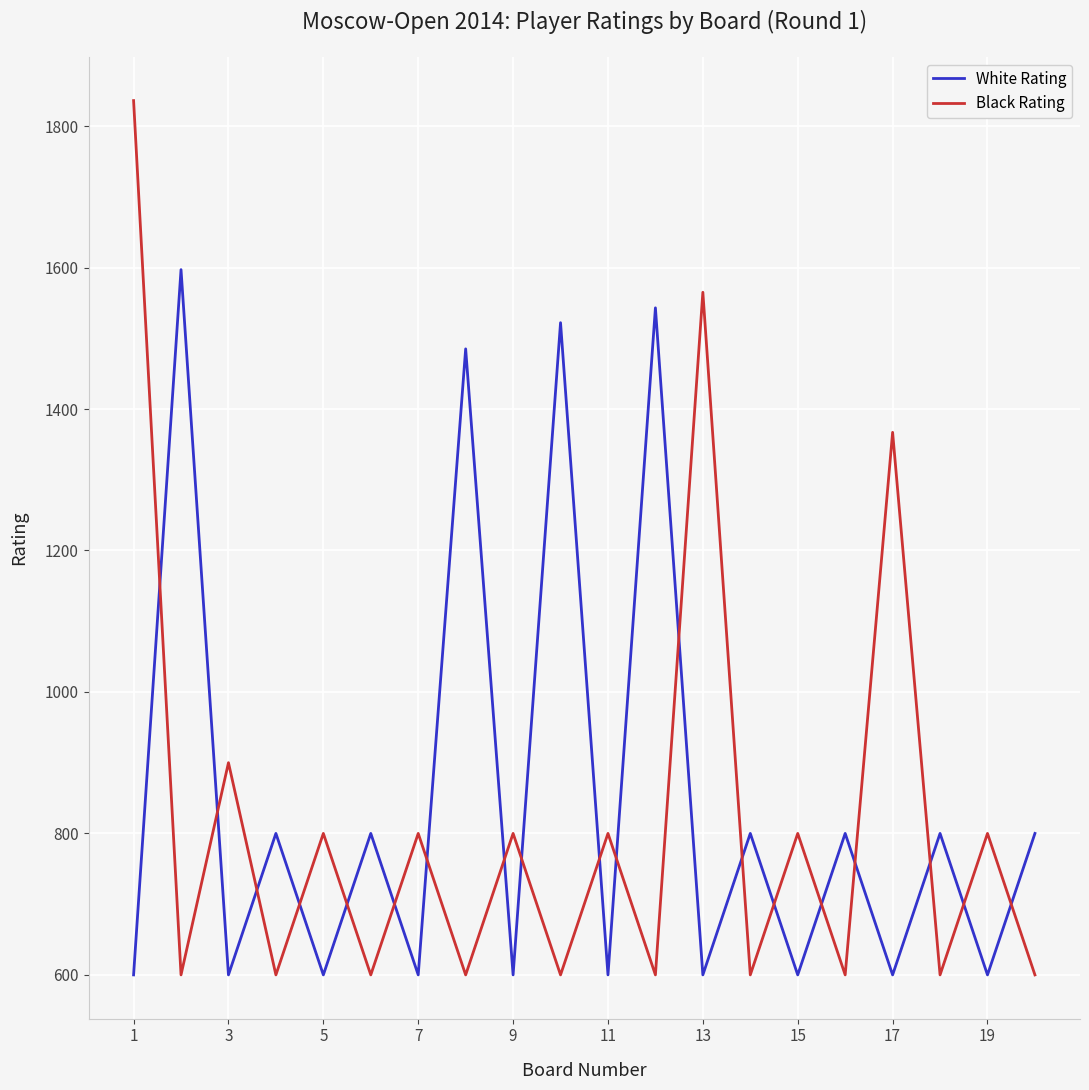

Which series has the largest range (max minus min)?

Black Rating